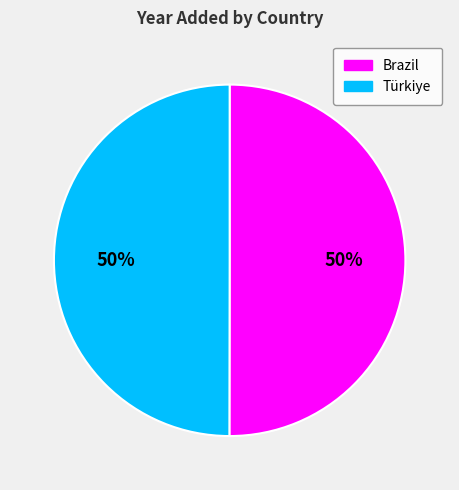

To the nearest percent, what percentage of the pie is Türkiye?

50%